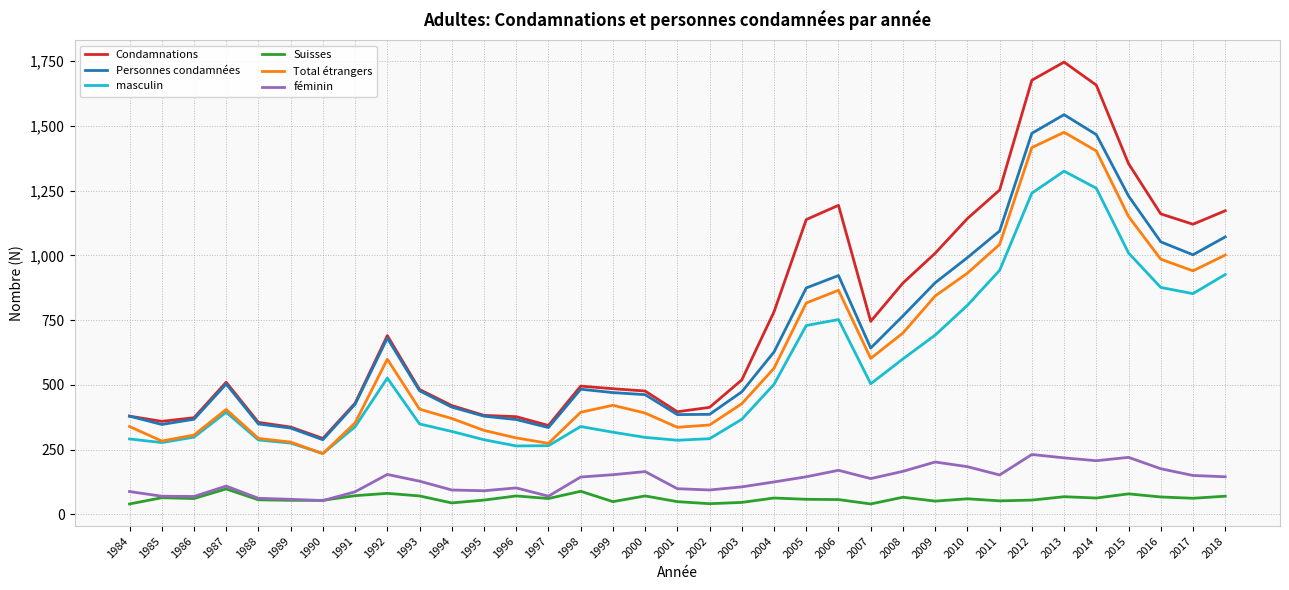

Does the chart display data point markers on the line(s)?

No